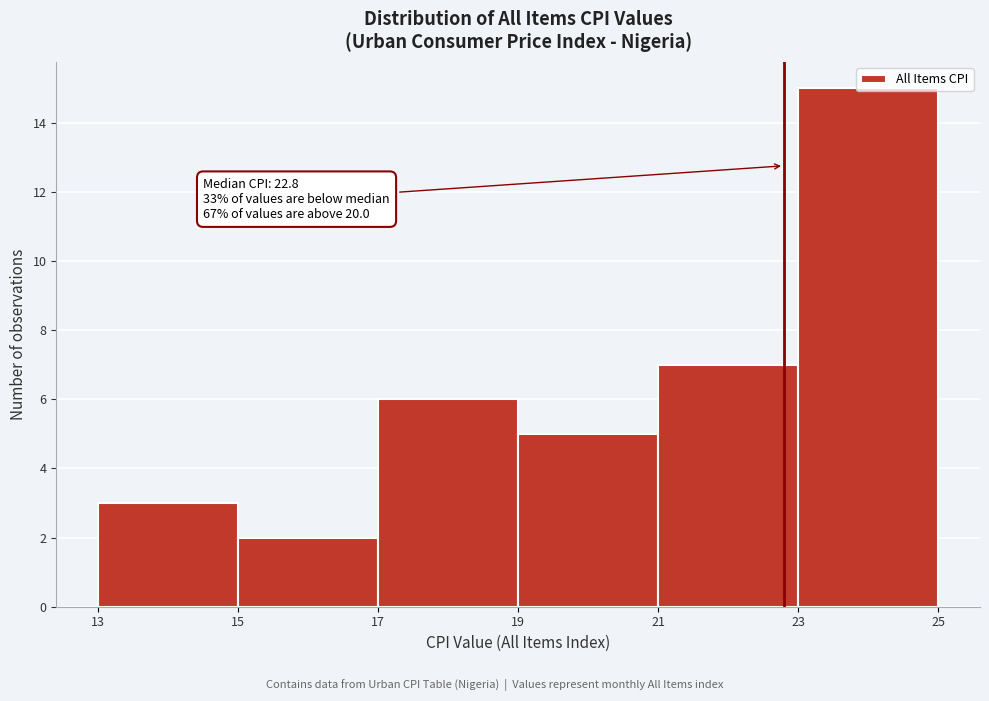

Which range on the x-axis has the tallest bar?

23 to 25